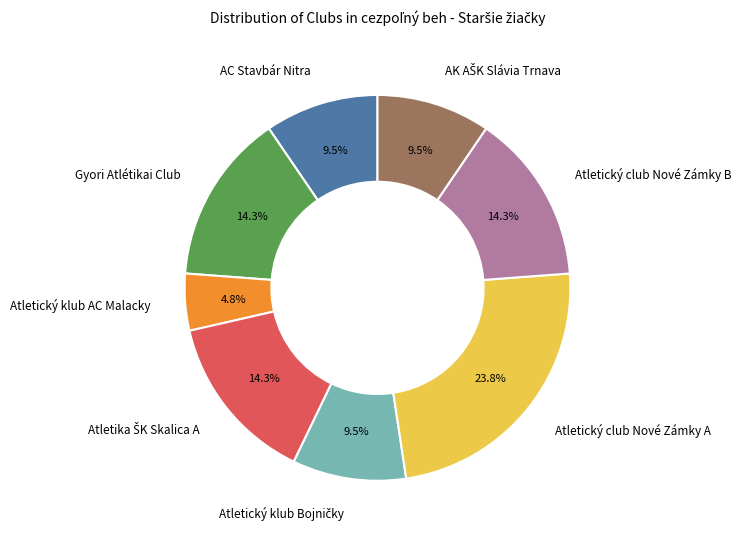

Which slice is the largest?

Atletický club Nové Zámky A